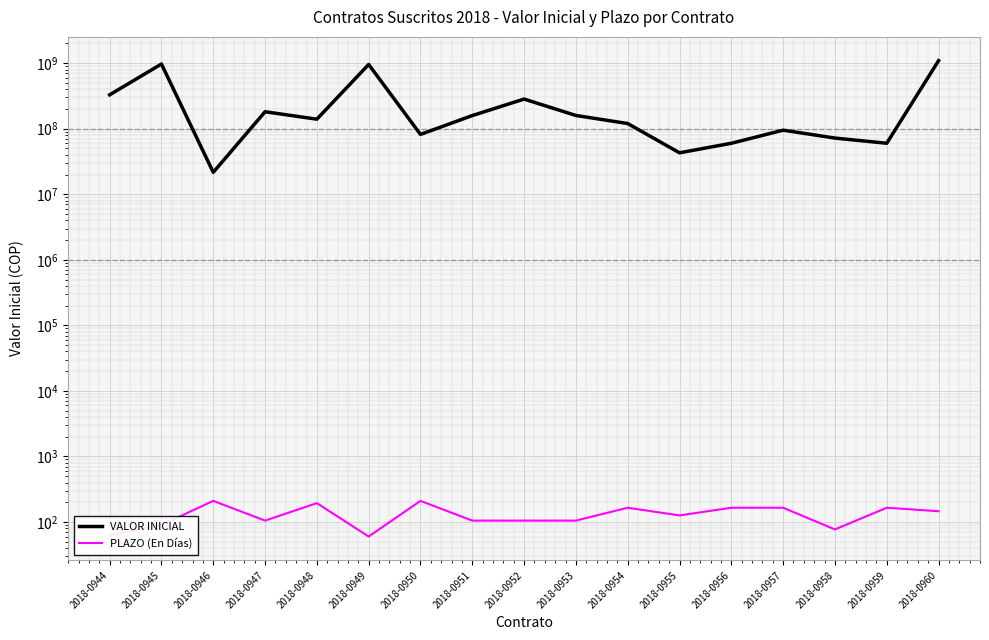

Read the PLAZO (En Días) value at 2018-0947.

105.0